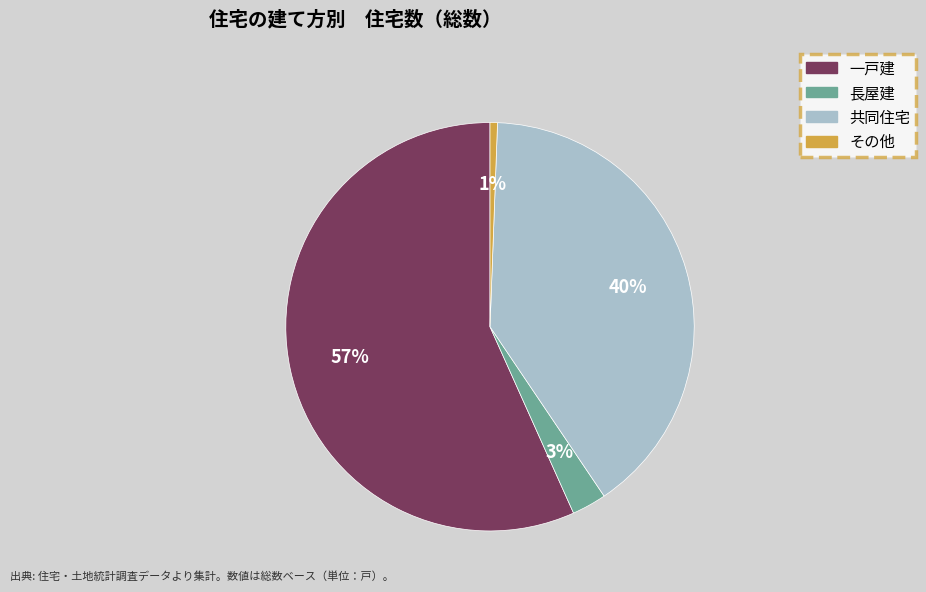

Which slice is the largest?

一戸建